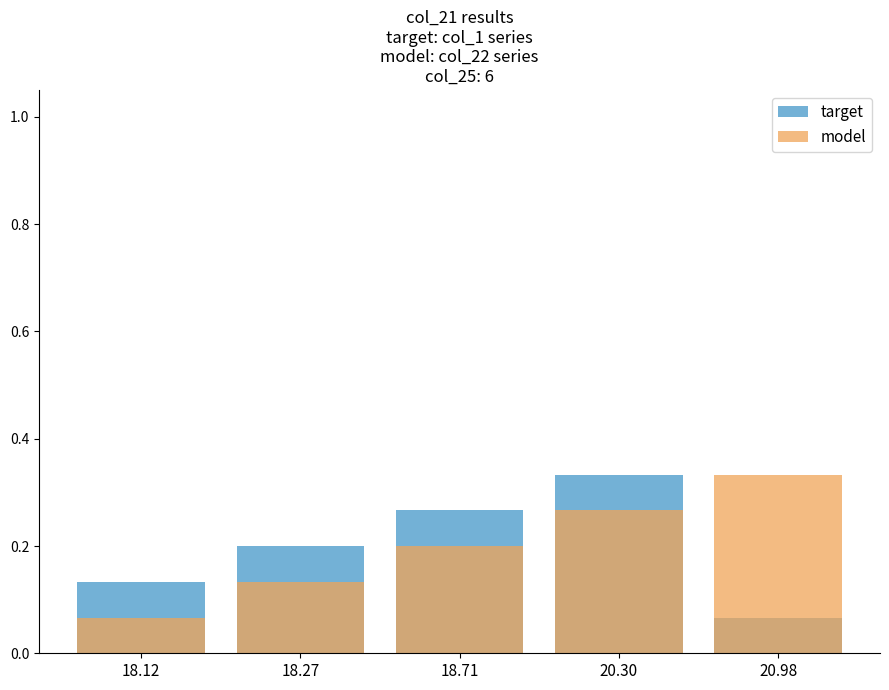

Read the target value at 18.71.

0.3